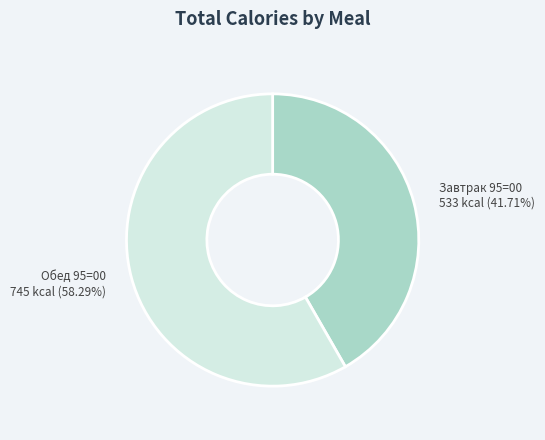

How many segments does this pie chart have?

2